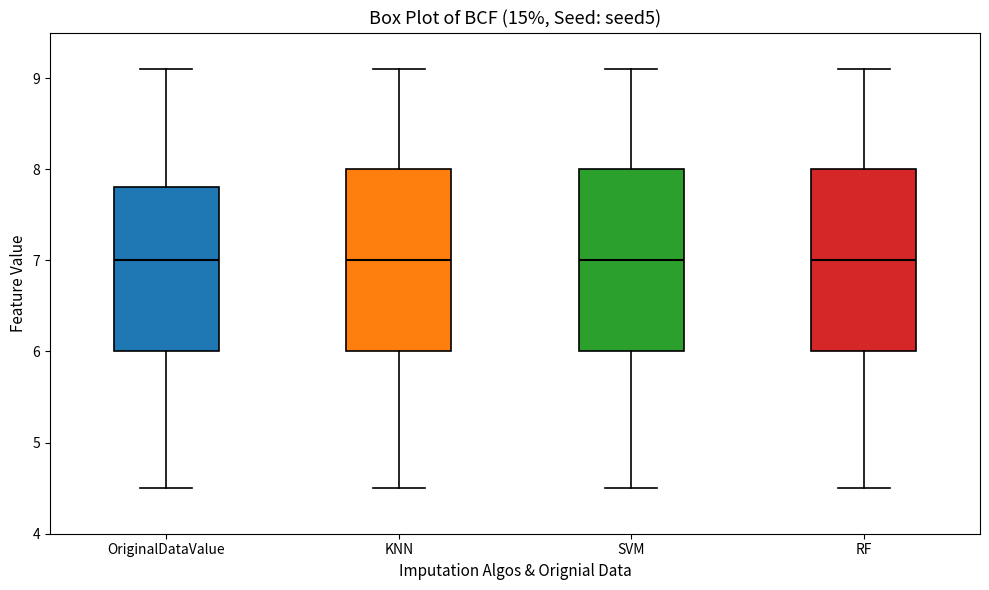

Reading left to right, read every box against the y-axis: the position of its median line, the range the box covers, and the ends of its whiskers. The values are not printed on the chart, so give them approximately, as read against the axis.

OriginalDataValue: median 7.0, box 6.0 to 7.8, whiskers 4.5 to 9.1
KNN: median 7.0, box 6.0 to 8.0, whiskers 4.5 to 9.1
SVM: median 7.0, box 6.0 to 8.0, whiskers 4.5 to 9.1
RF: median 7.0, box 6.0 to 8.0, whiskers 4.5 to 9.1